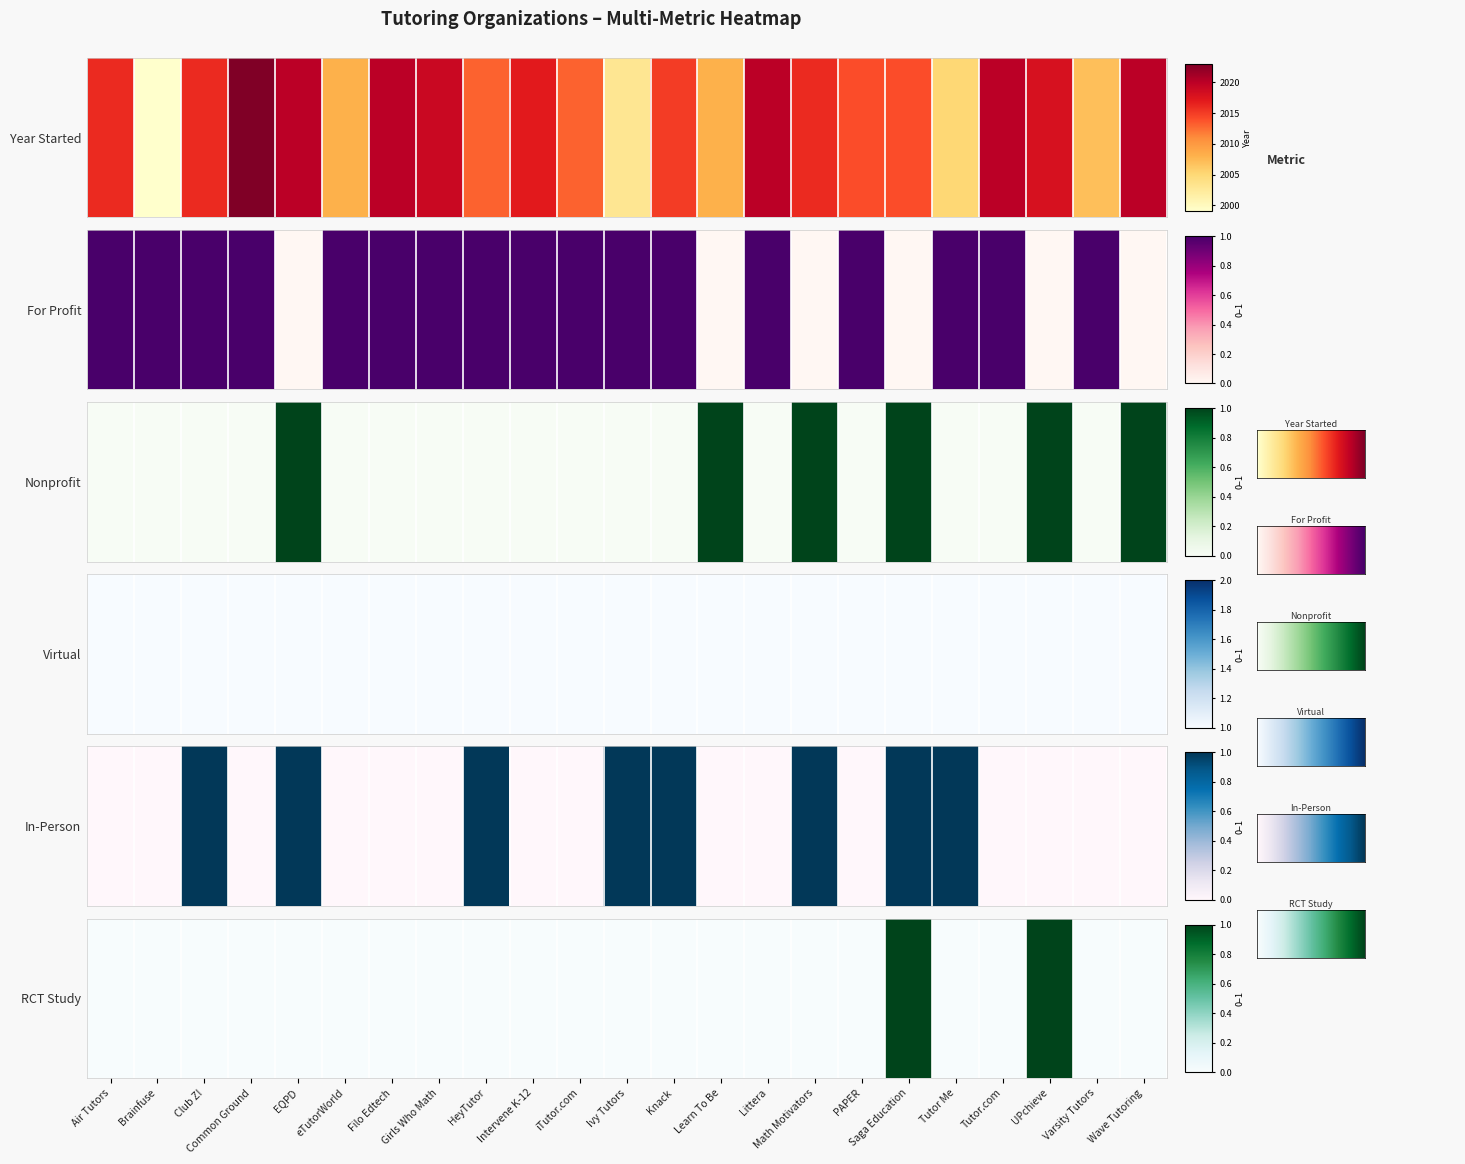

How many RCT Study values are between 0 and 1?

23